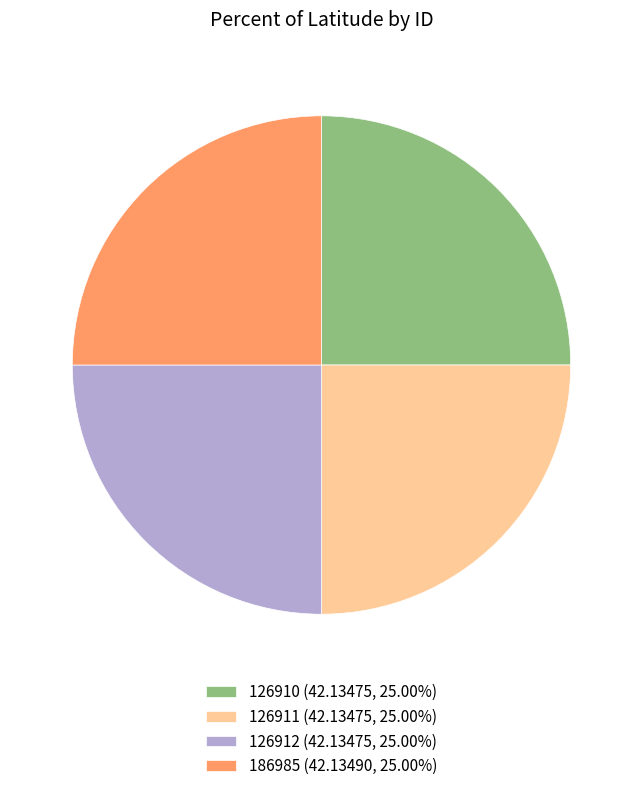

True or false: 186985 accounts for 25% of the total.

True